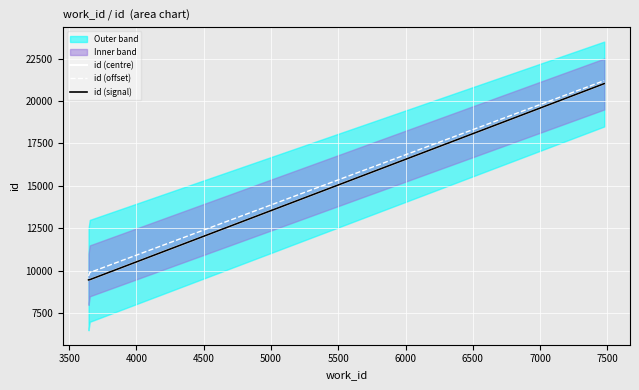

What is the sum of all id (centre) values?

39973